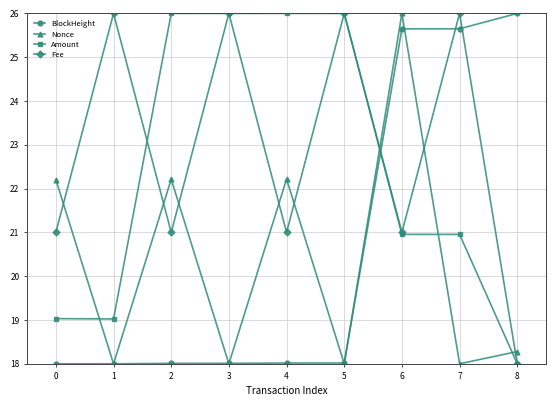

What is the difference between the maximum and second lowest values in the BlockHeight series?

8.0